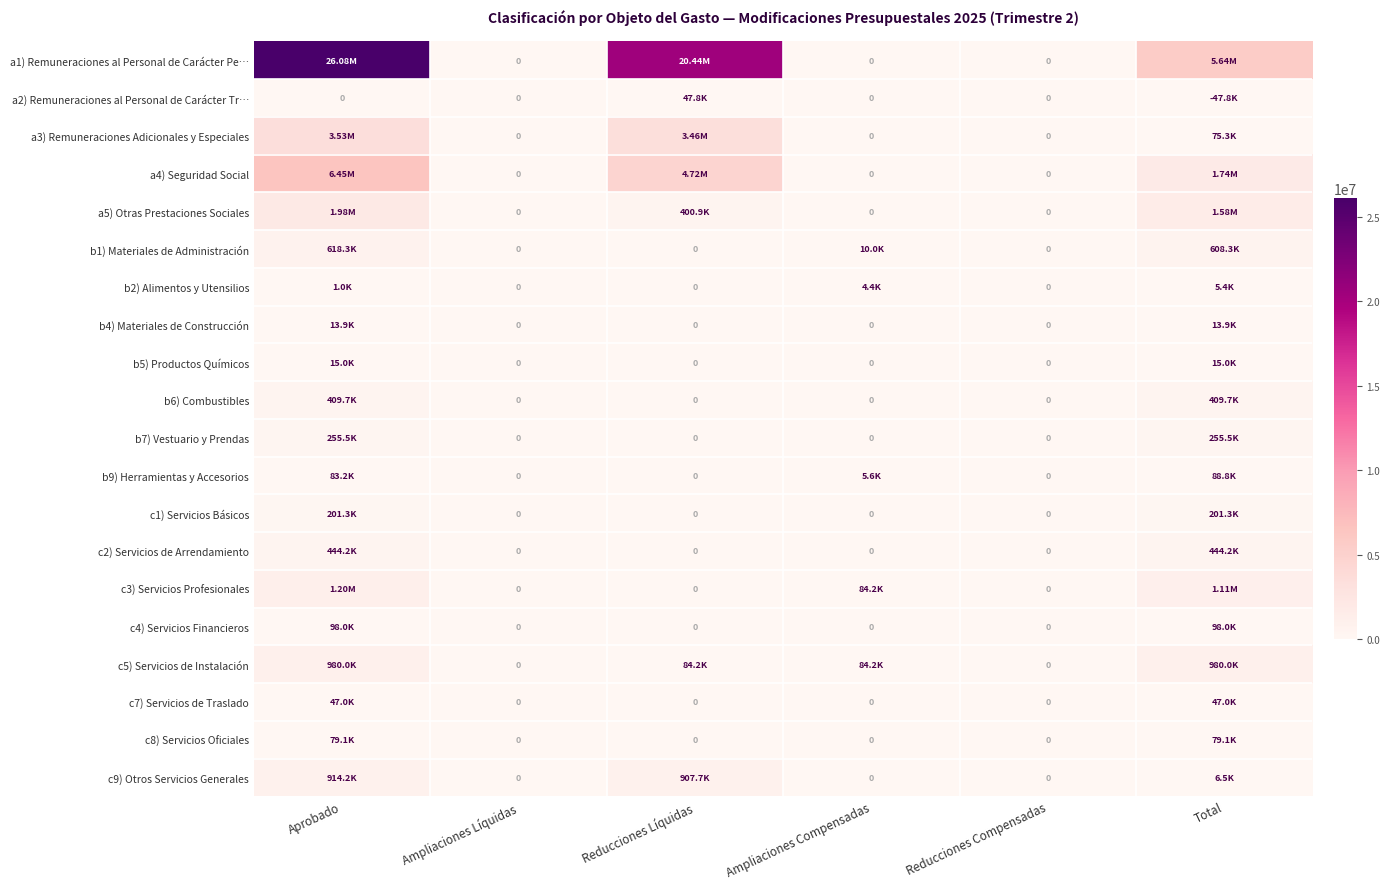

True or false: c1) Servicios Básicos has a value of 0.0 at Ampliaciones Líquidas.

True